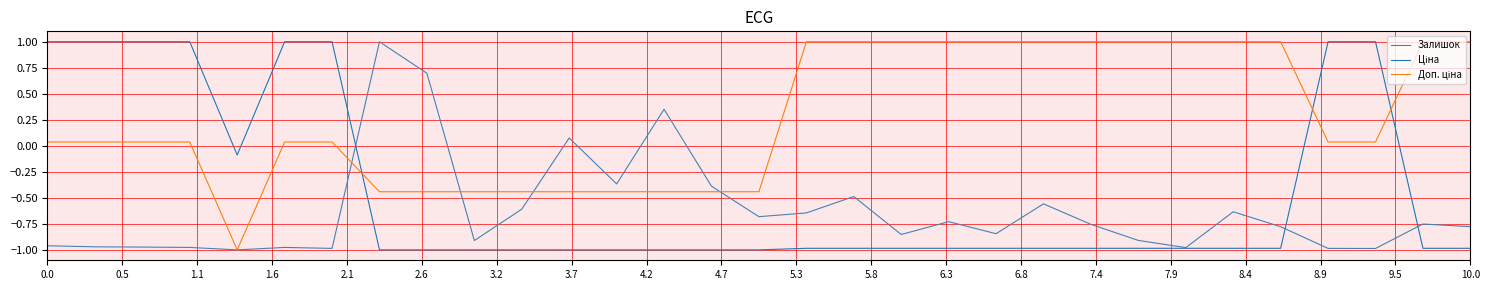

Which series has the largest range (max minus min)?

Залишок